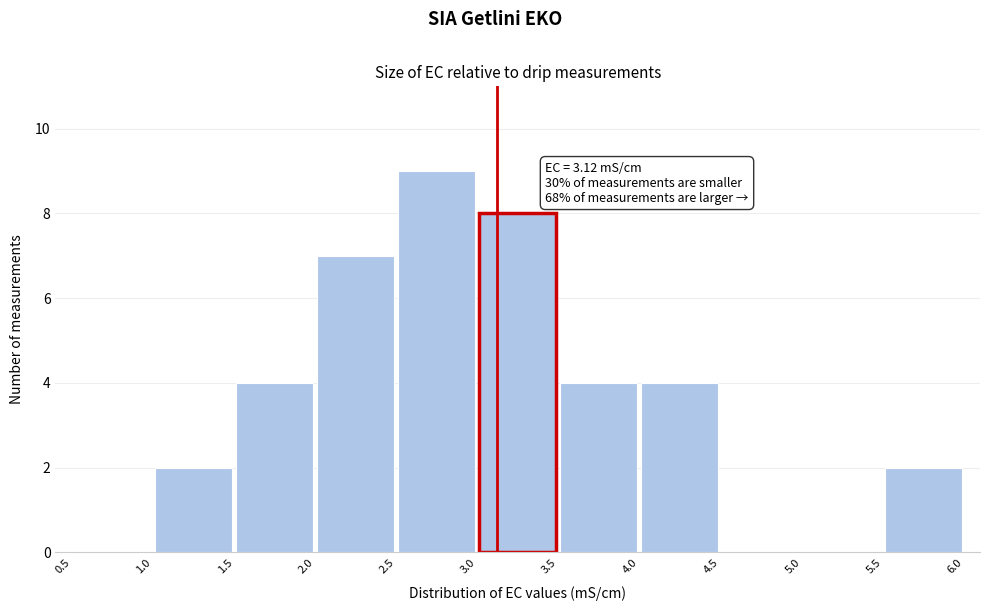

Which range on the x-axis has the tallest bar?

2.5 to 3.0